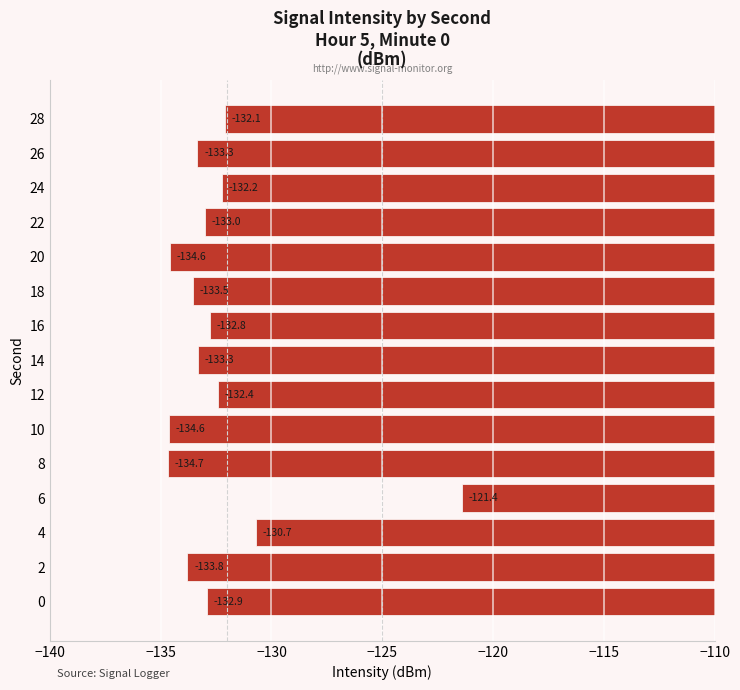

What is the smallest value displayed?

-134.7